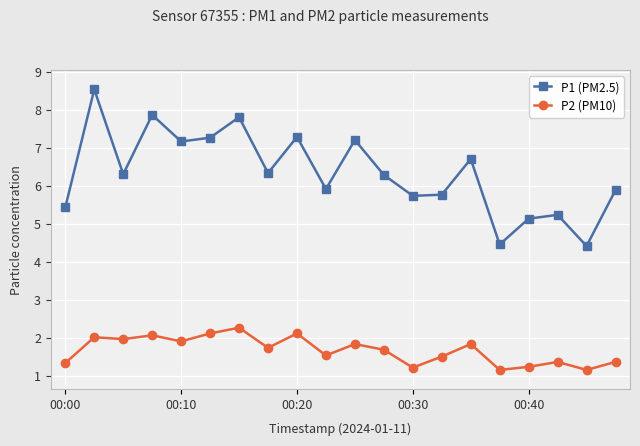

Which series has the widest spread of values?

P1 (PM2.5)